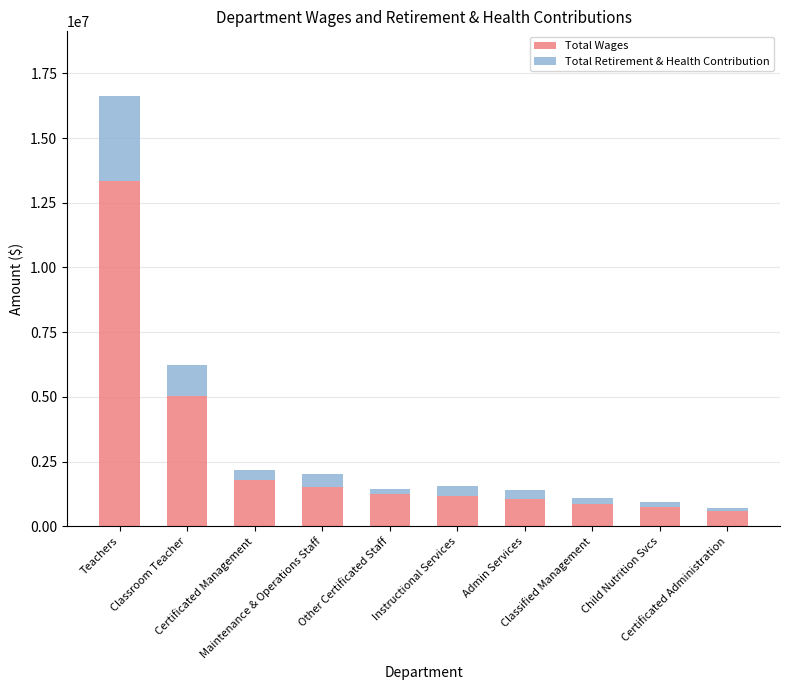

What is the difference between the maximum and minimum values in the Total Wages series?

12738207